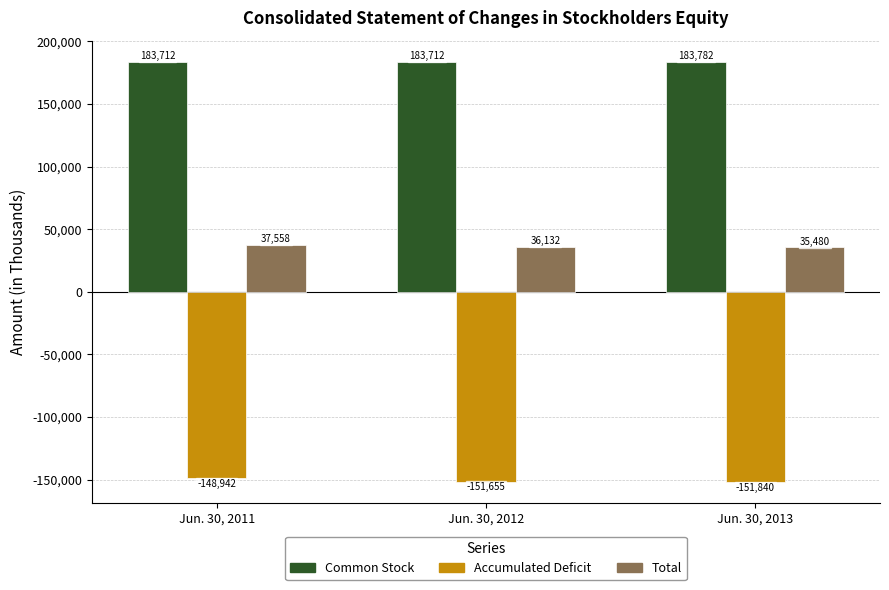

The value of Common Stock at Jun. 30, 2013 is 102533. True or false?

False